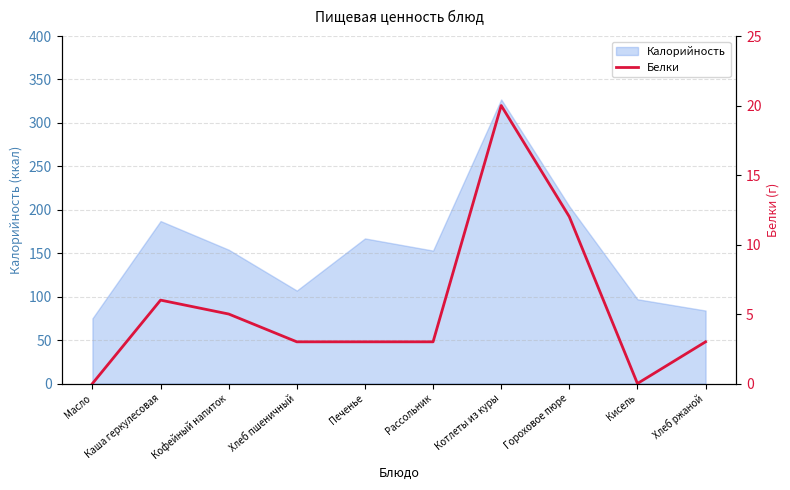

Reading left to right, what are all the values shown in this chart?

0	6	5	3	3	3	20	12	0	3